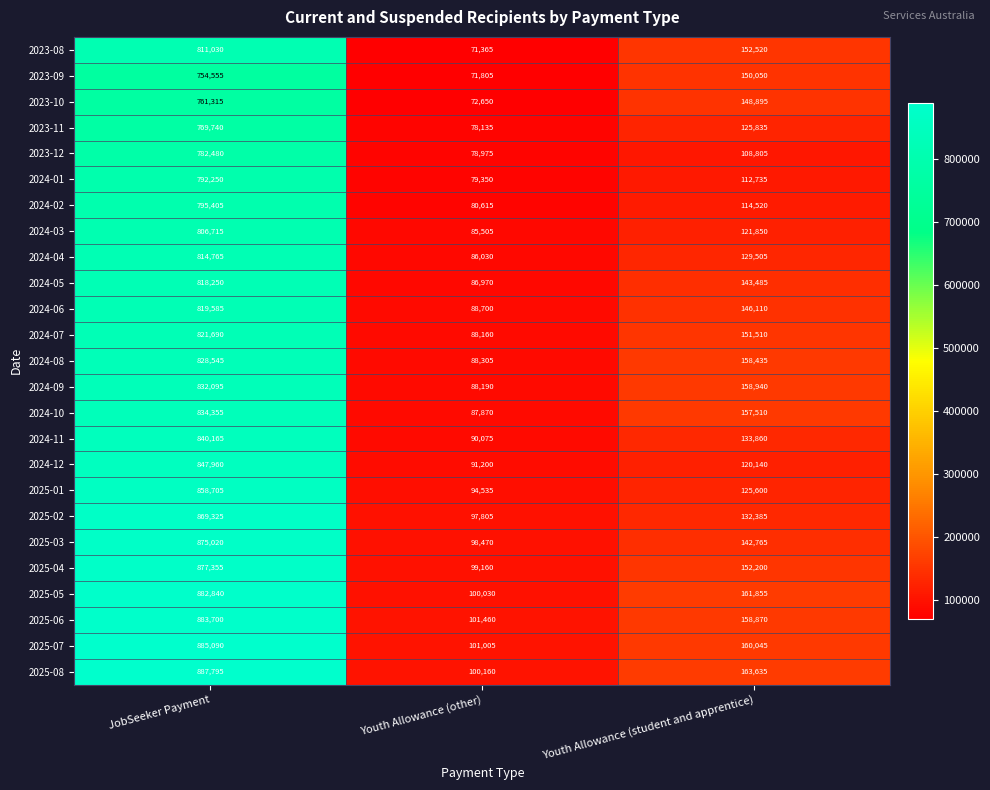

Count the number of data series in this chart.

25